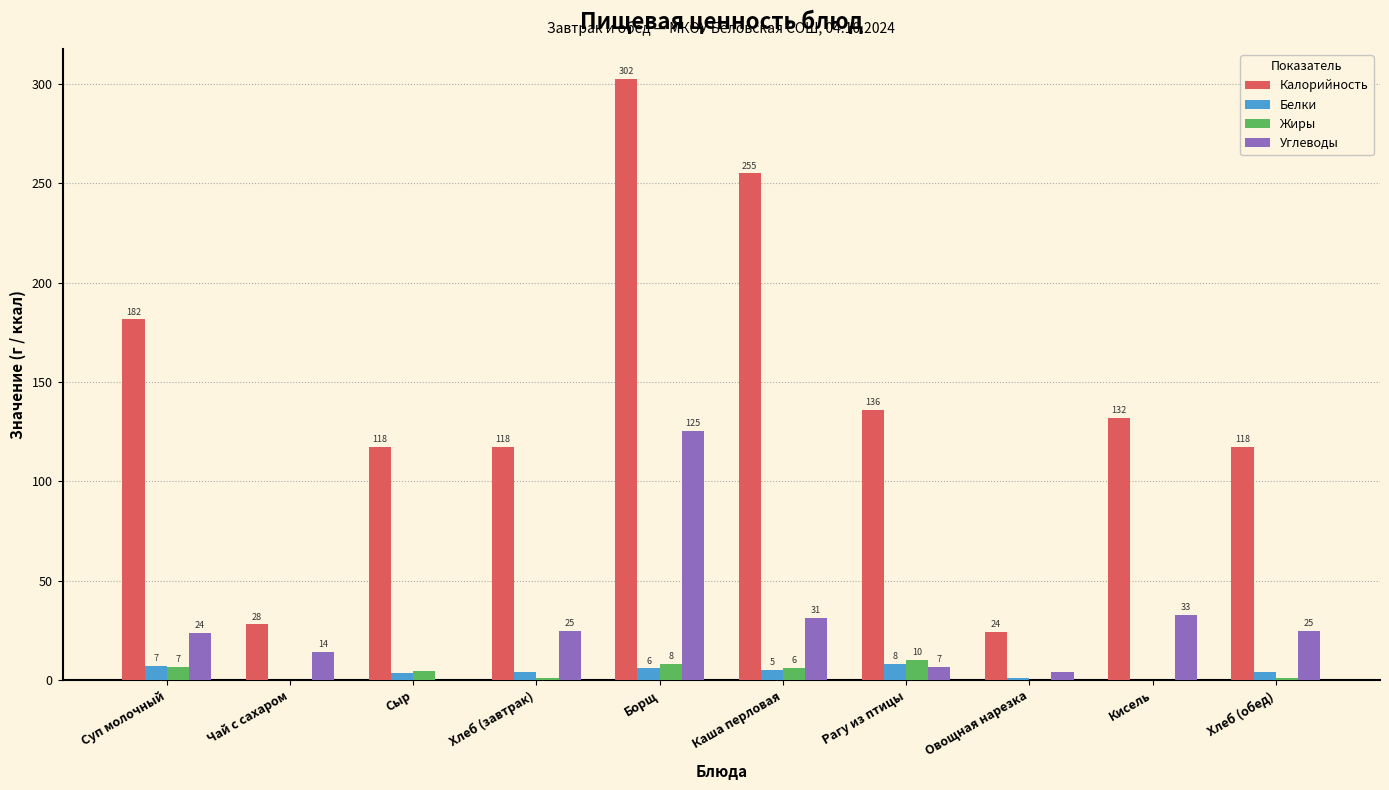

Which series changed the most between Хлеб (завтрак) and Каша перловая?

Калорийность